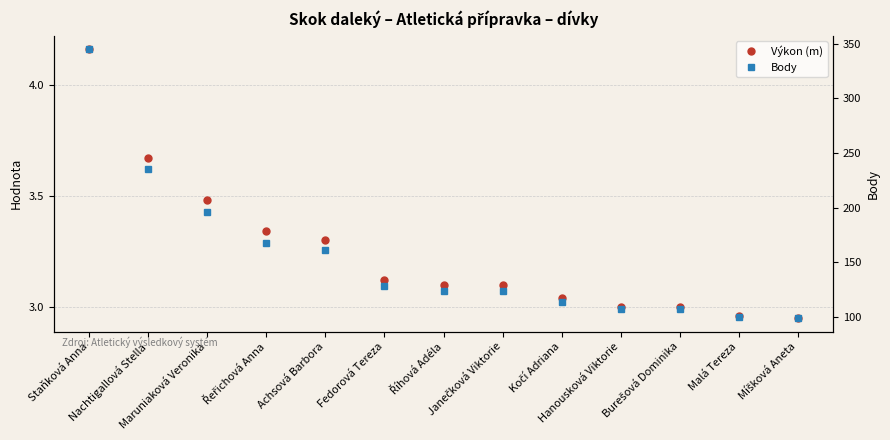

Is it true that Body equals 70.2 at Kočí Adriana?

False